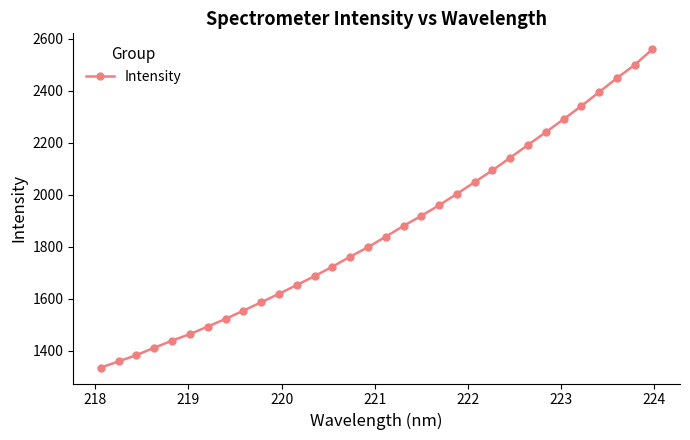

Reading left to right, list all the values displayed in this chart.

1336.2	1360.1	1384.2	1412.7	1439.8	1465.0	1493.9	1523.4	1555.0	1587.2	1619.7	1653.6	1687.9	1724.0	1762.6	1799.0	1839.5	1880.7	1919.7	1960.5	2004.1	2049.4	2094.7	2143.3	2192.5	2241.1	2291.0	2342.0	2395.3	2449.1	2500.1	2560.2